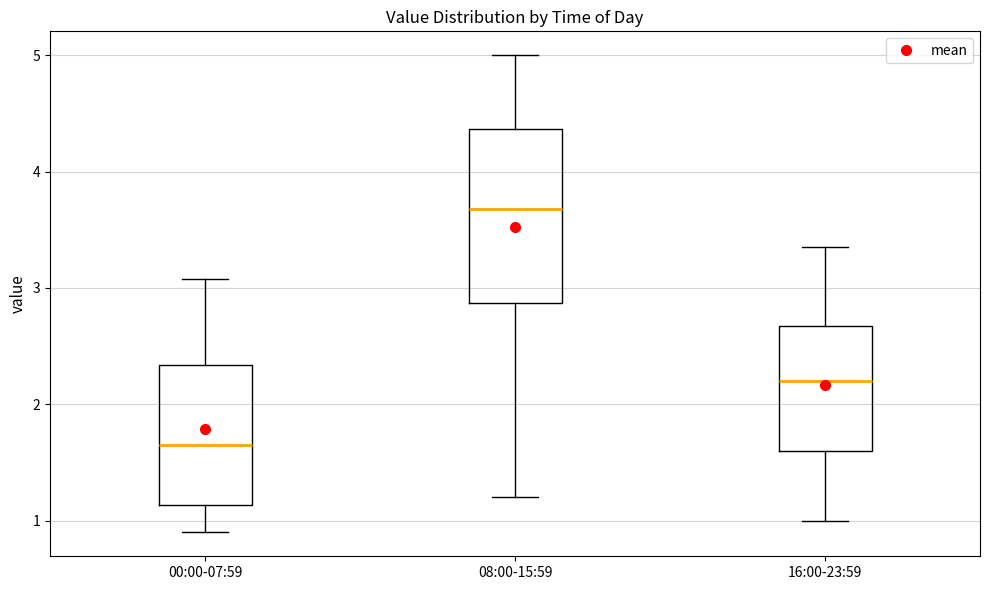

Reading left to right, transcribe this box plot: for each box, give where its median line is, the range the box spans, and where its two whiskers end, as read against the y-axis. The values are not printed on the chart, so give them approximately, as read against the axis.

00:00-07:59: median 1.7, box 1.1 to 2.3, whiskers 0.9 to 3.1
08:00-15:59: median 3.7, box 2.9 to 4.4, whiskers 1.2 to 5.0
16:00-23:59: median 2.2, box 1.6 to 2.7, whiskers 1.0 to 3.4